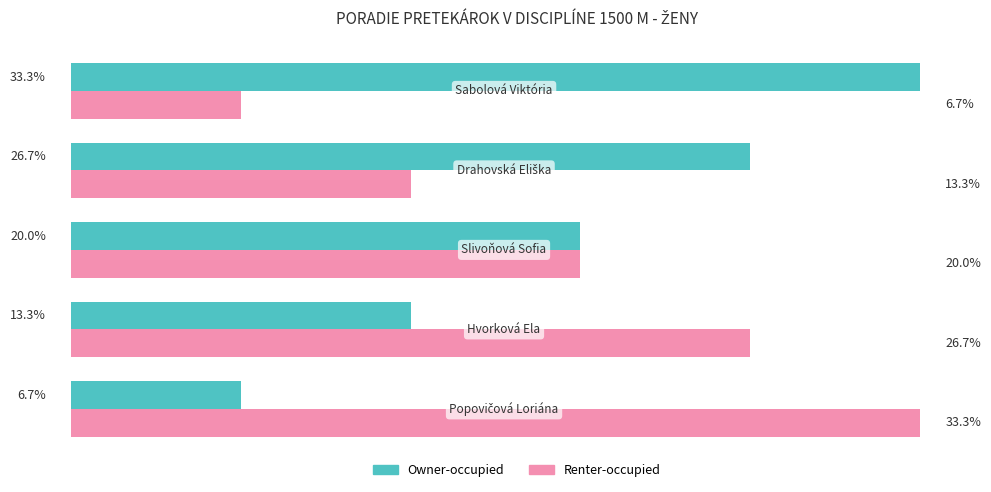

What are all the series names shown in the legend?

Owner-occupied, Renter-occupied